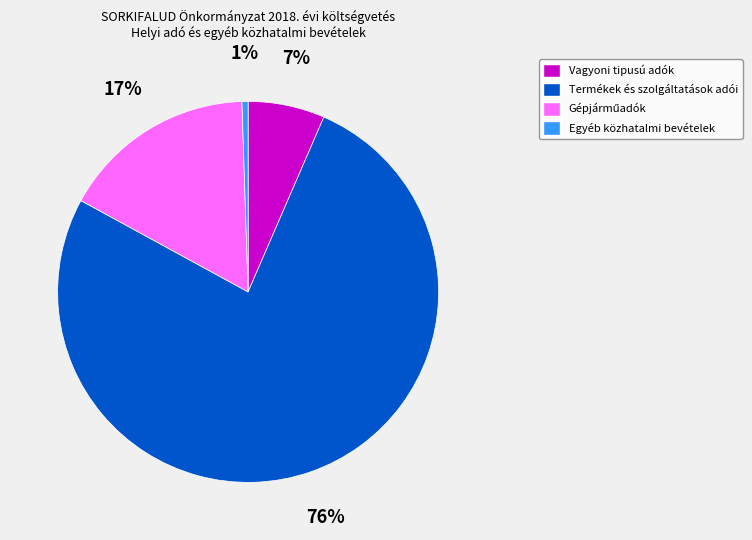

How many segments does this pie chart have?

4